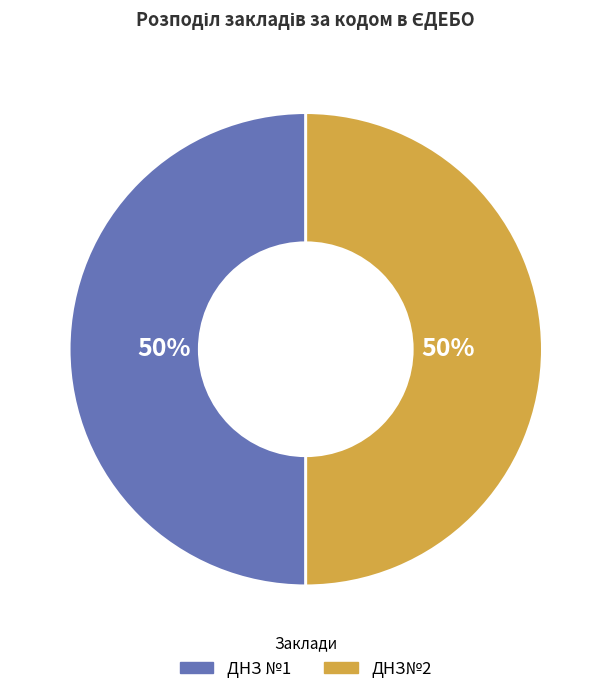

The ДНЗ №1 slice represents 63% of the pie. True or false?

False